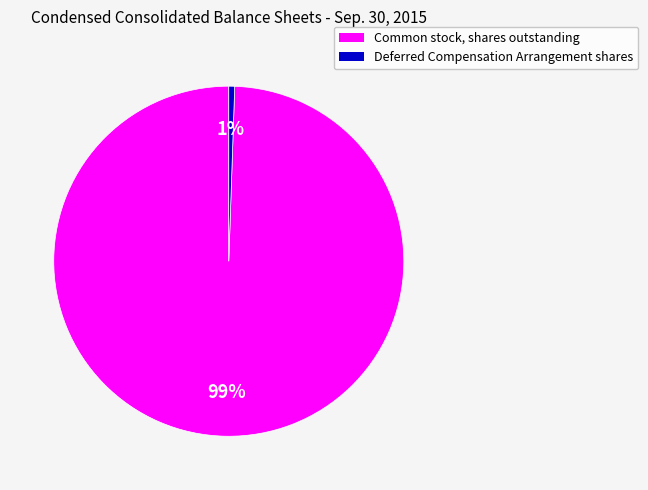

Is the sum of Deferred Compensation Arrangement shares and Common stock, shares outstanding greater than half?

Yes